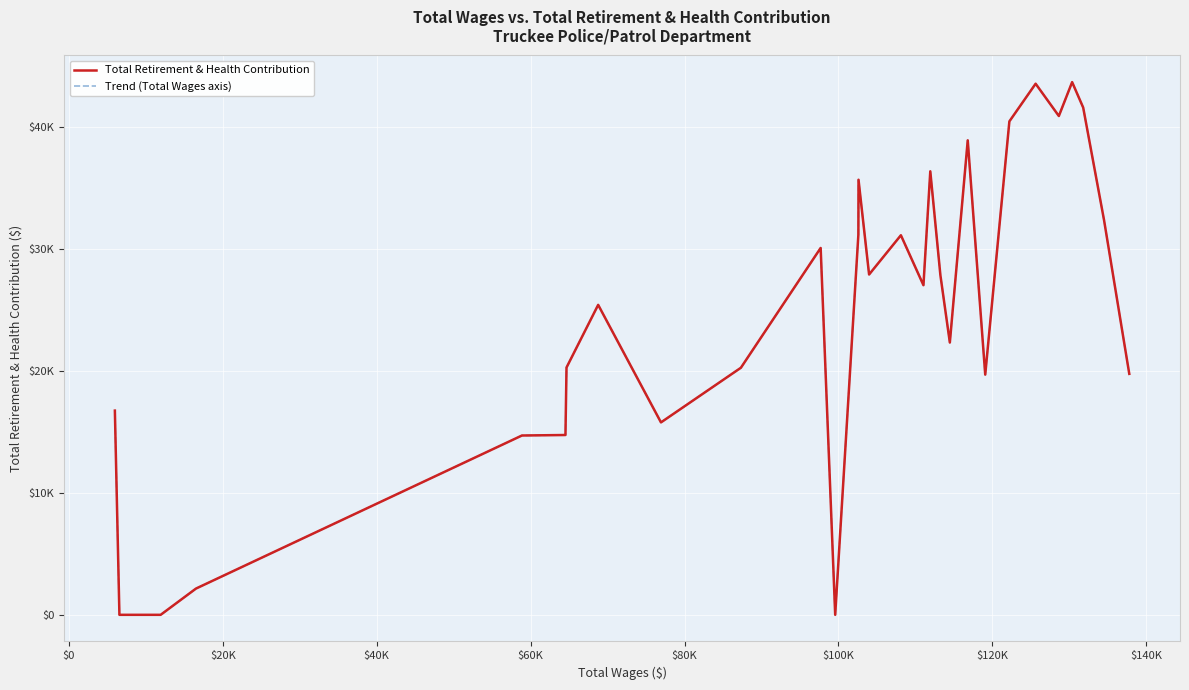

Does the chart have visible grid lines?

Yes